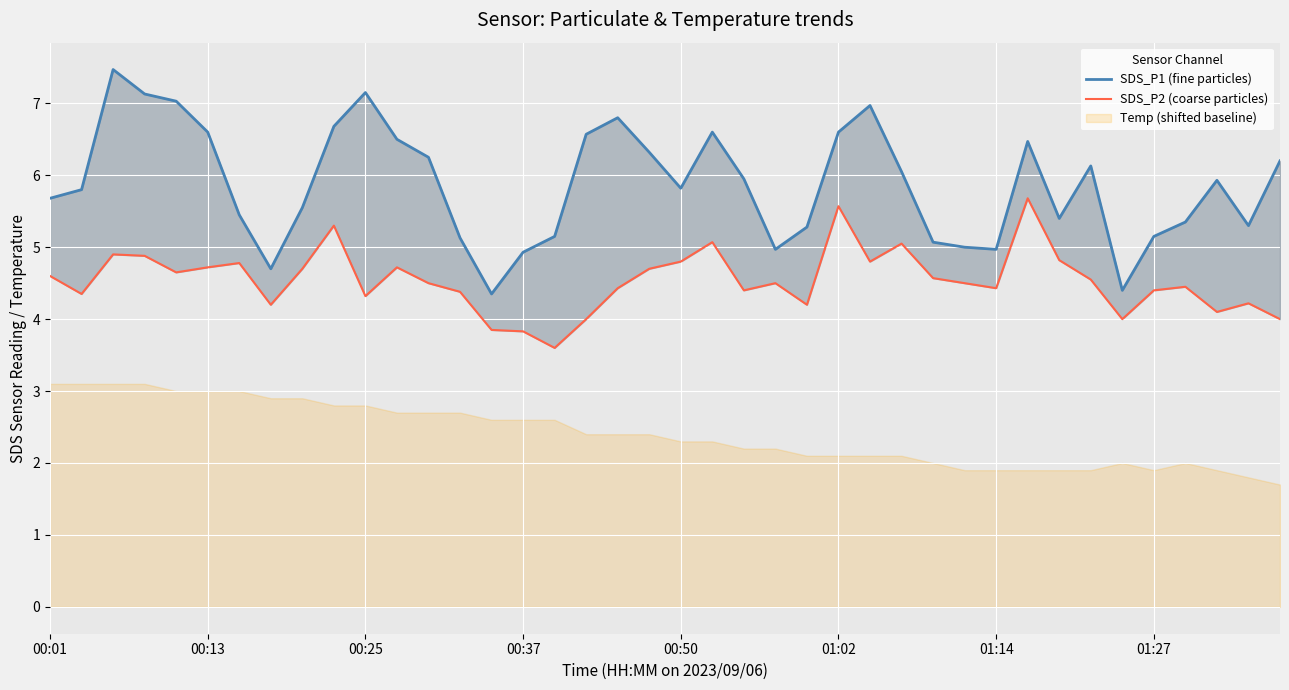

What is the spread (max minus min) of values at 29?

0.5